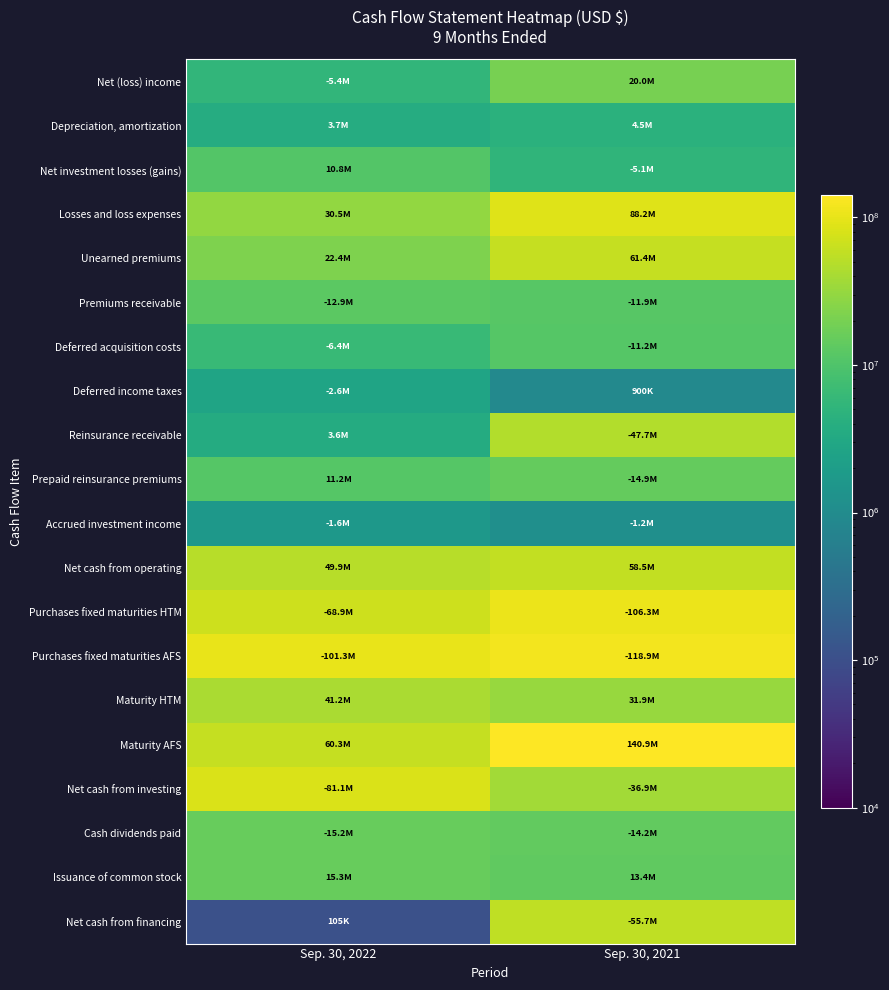

At which category is the sum across all series the highest?

Sep. 30, 2021